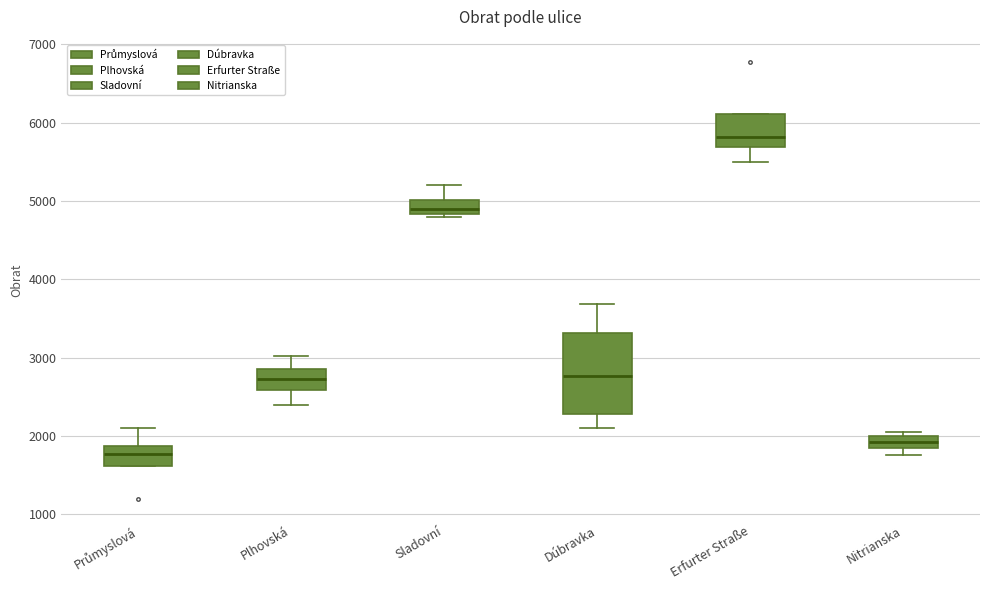

Which box has the lowest median line?

Průmyslová